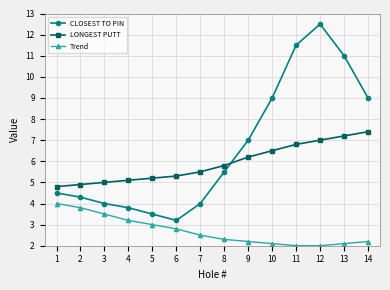

Reading left to right, transcribe all the data shown in this chart.

CLOSEST TO PIN: 4.5	4.3	4.0	3.8	3.5	3.2	4.0	5.5	7.0	9.0	11.5	12.5	11.0	9.0
LONGEST PUTT: 4.8	4.9	5.0	5.1	5.2	5.3	5.5	5.8	6.2	6.5	6.8	7.0	7.2	7.4
Trend: 4.0	3.8	3.5	3.2	3.0	2.8	2.5	2.3	2.2	2.1	2.0	2.0	2.1	2.2